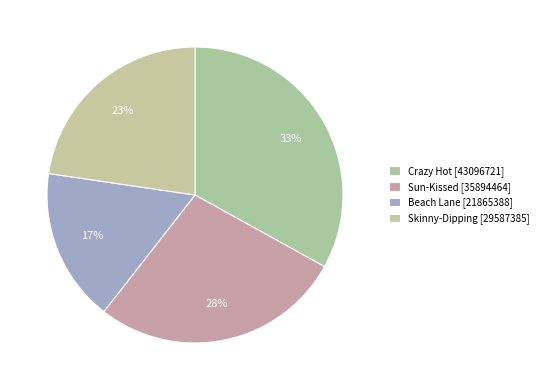

The Beach Lane slice represents 23% of the pie. True or false?

False